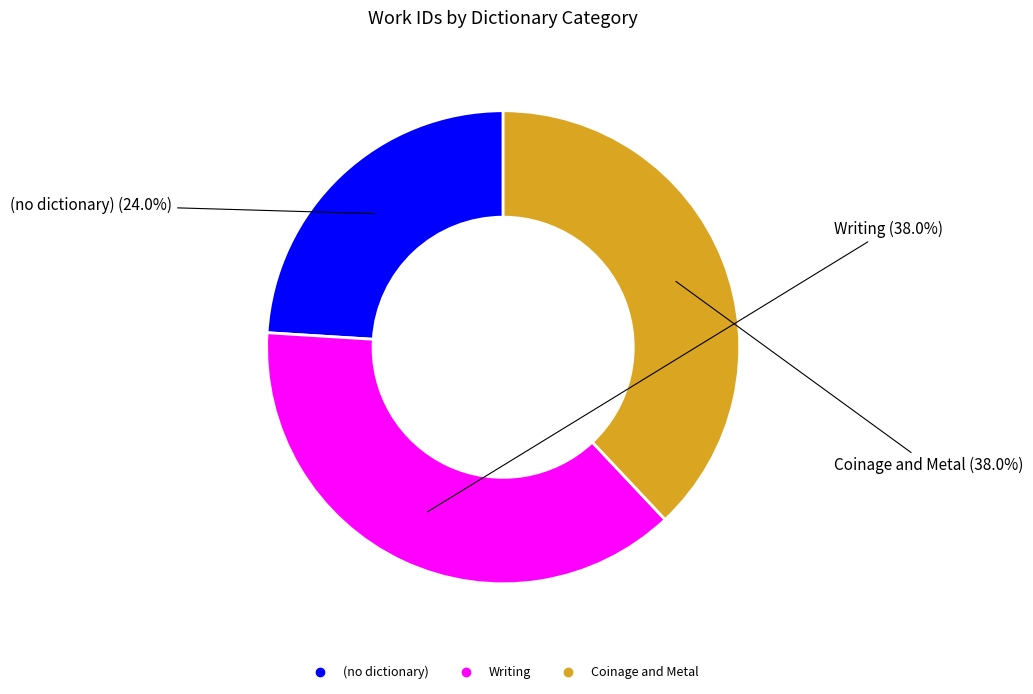

To the nearest percent, what is the average slice percentage?

33%